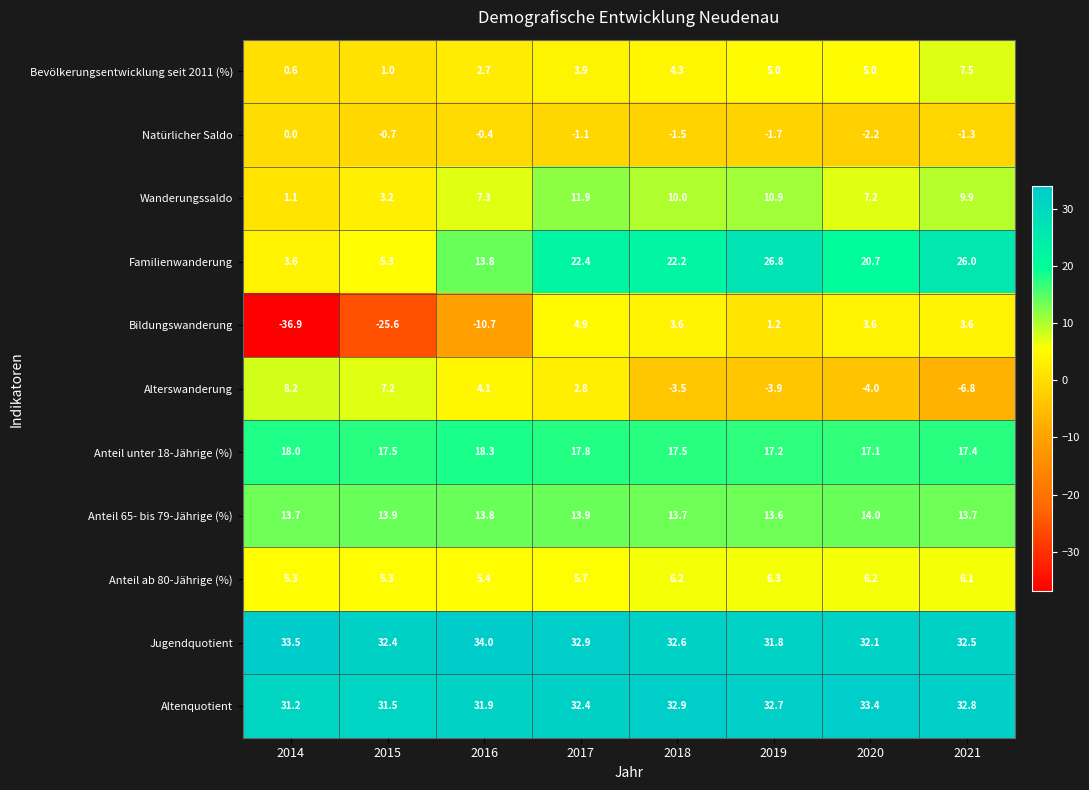

How many values in Natürlicher Saldo are below zero?

7